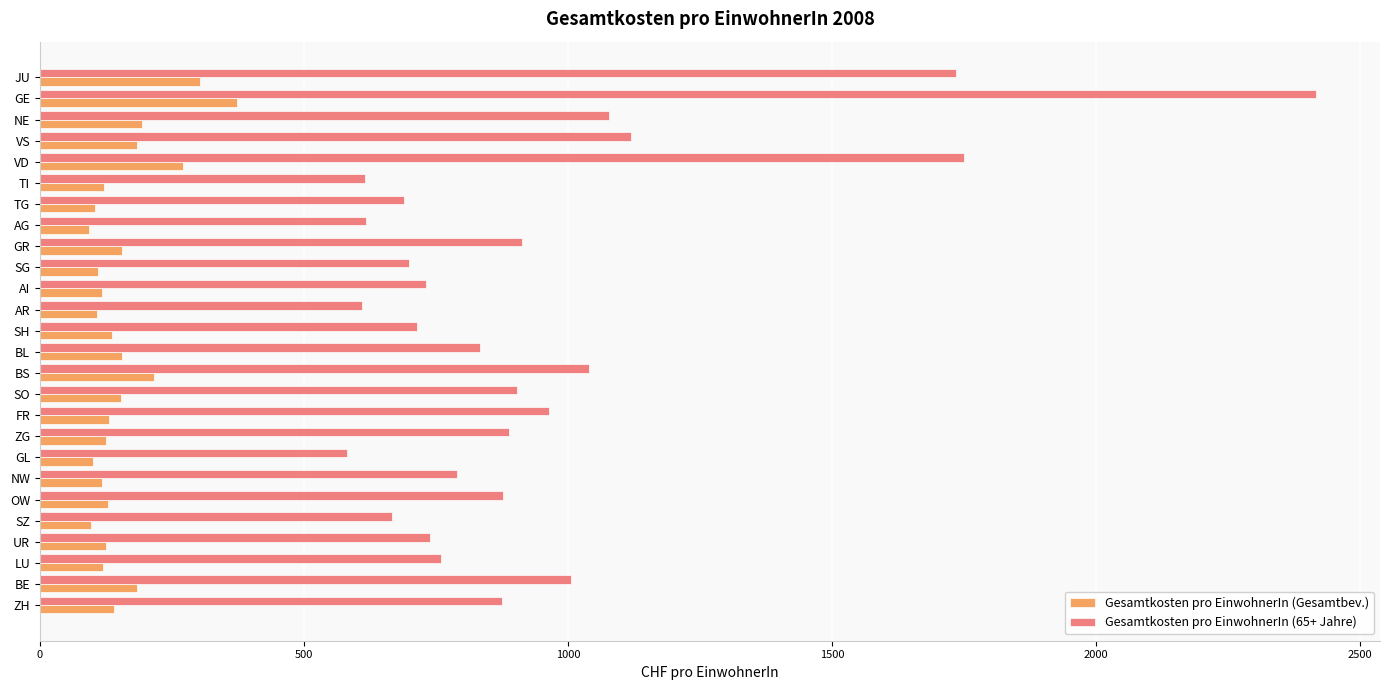

What is the greatest value displayed?

2416.4